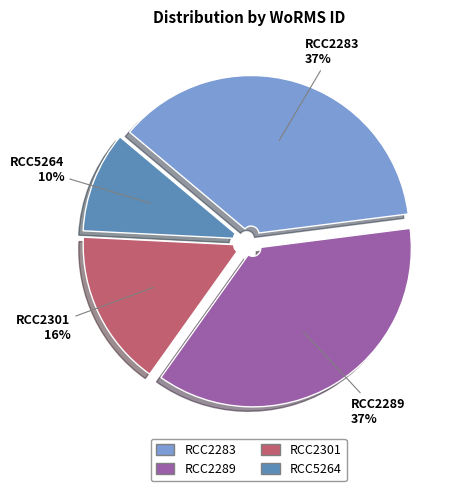

Does RCC5264 account for over 50% of the chart?

No